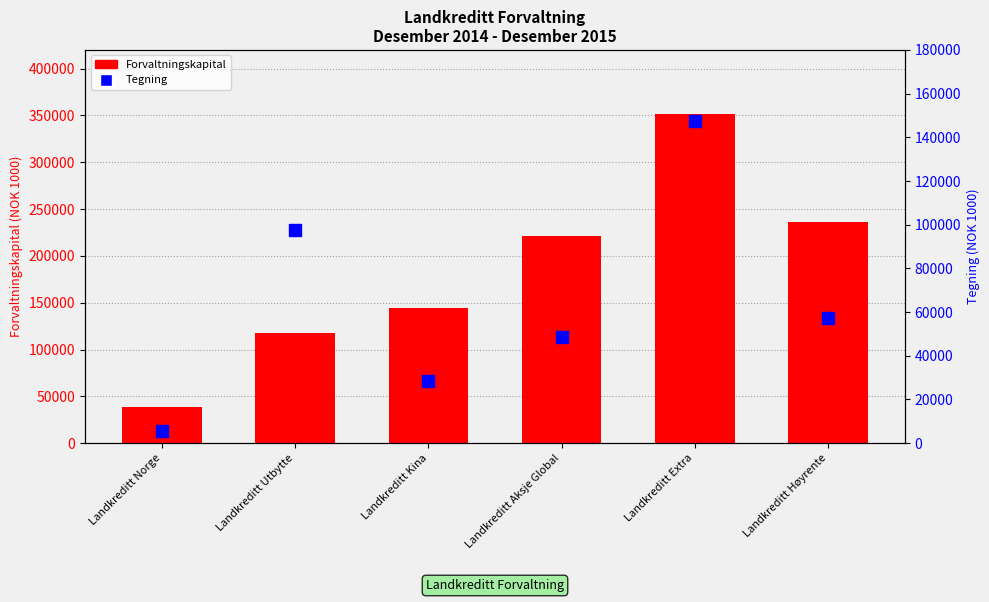

Where is Forvaltningskapital nearest to the value 195332?

Landkreditt Aksje Global